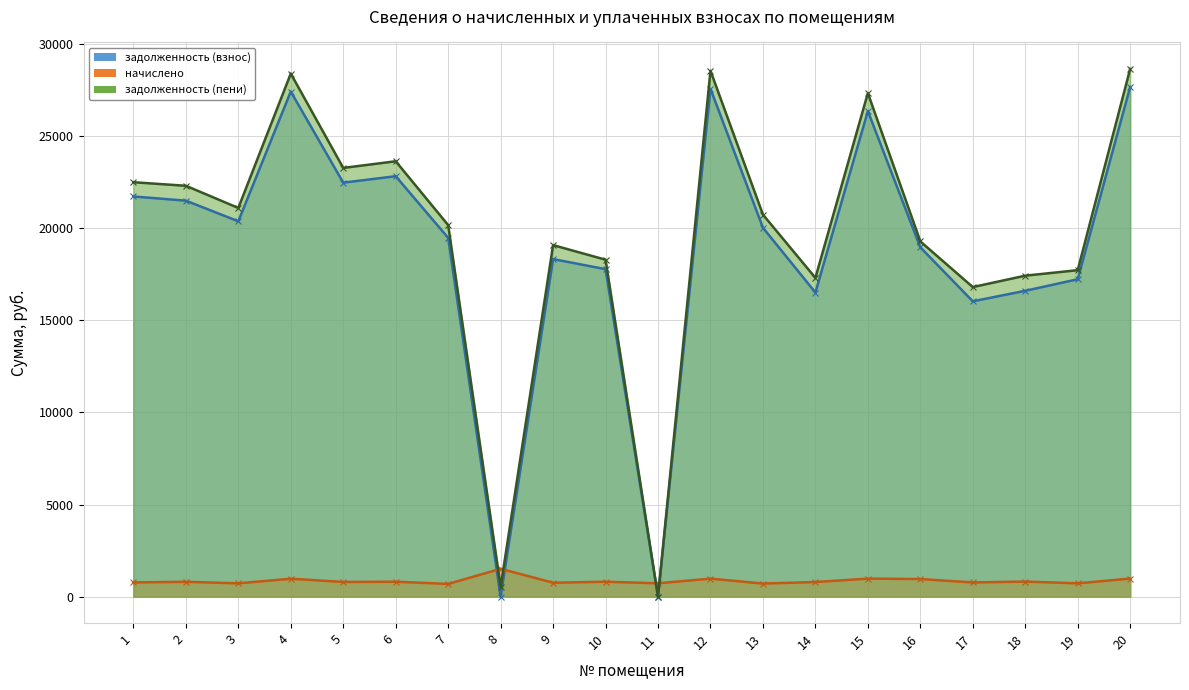

Is the value of задолженность (взнос) at 7 greater than the value of начислено at 14?

Yes